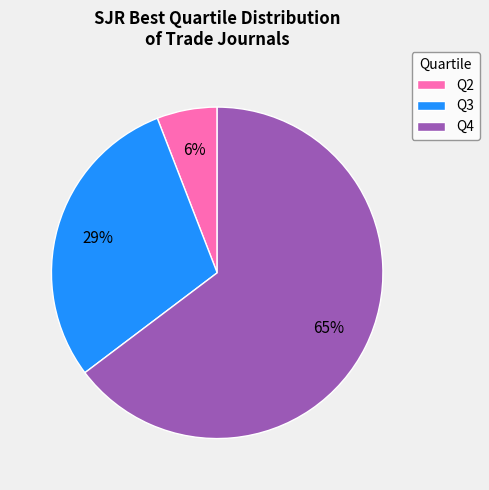

Which slice represents more than half of the pie?

Q4